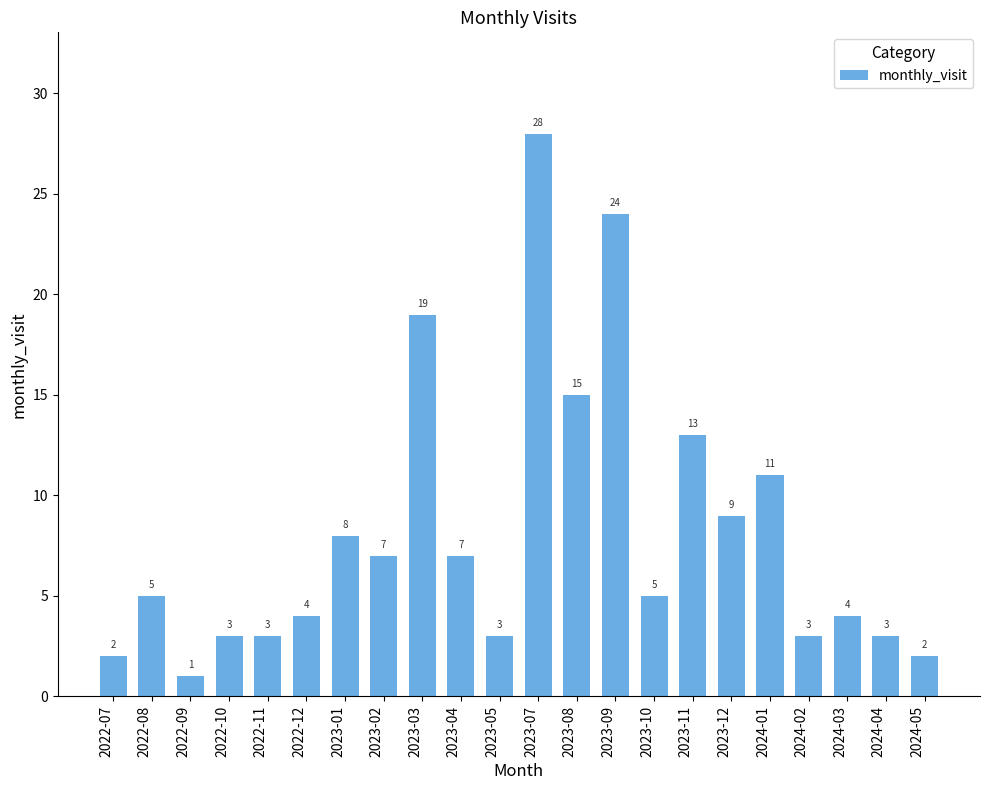

Read the value at 2023-03.

19